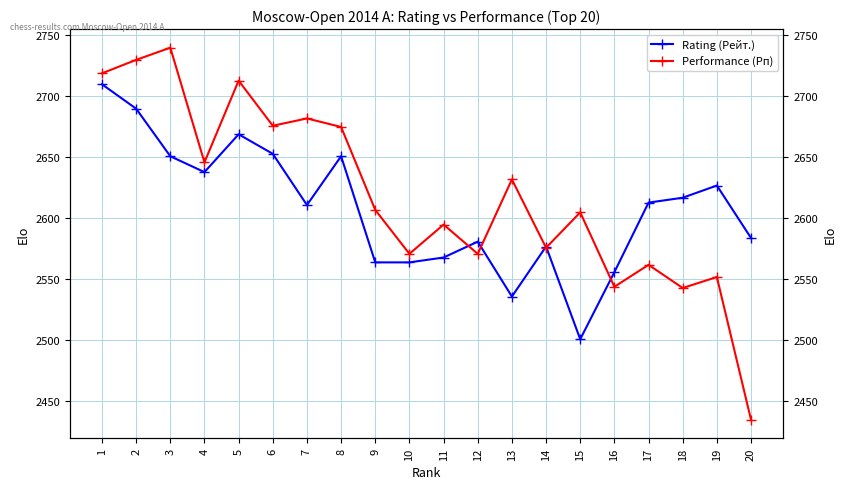

Which series has the largest total across all categories?

Performance (Рп)